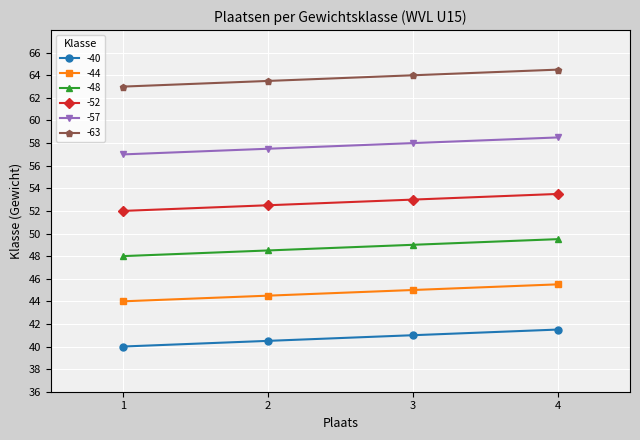

What is the average value of the -57 series?

57.8